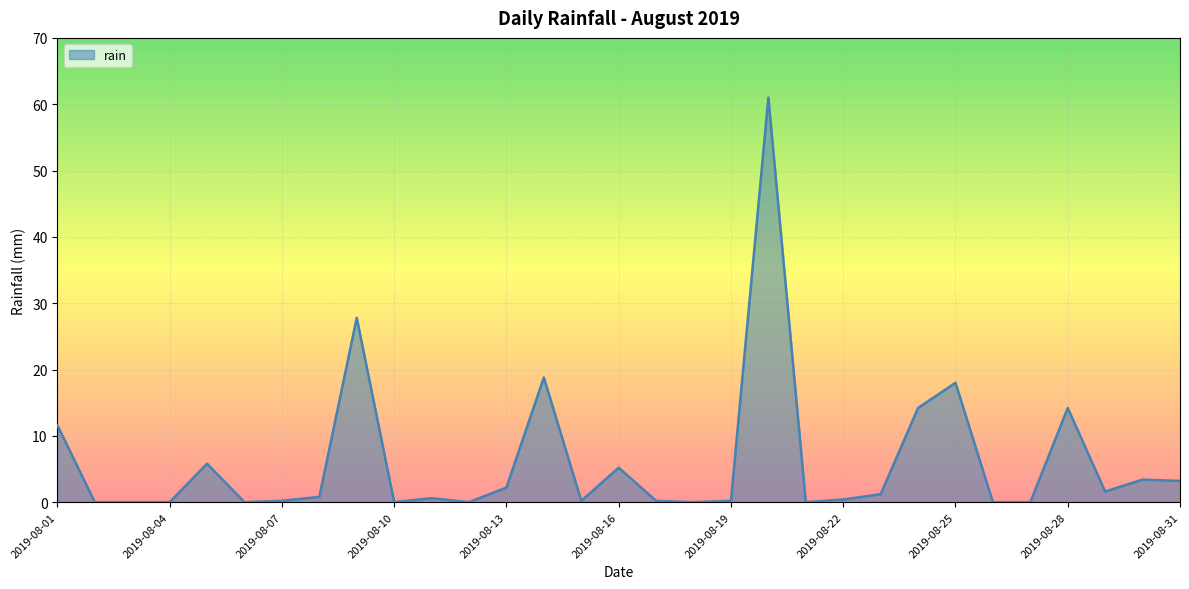

What is the difference between the maximum and minimum values?

61.0